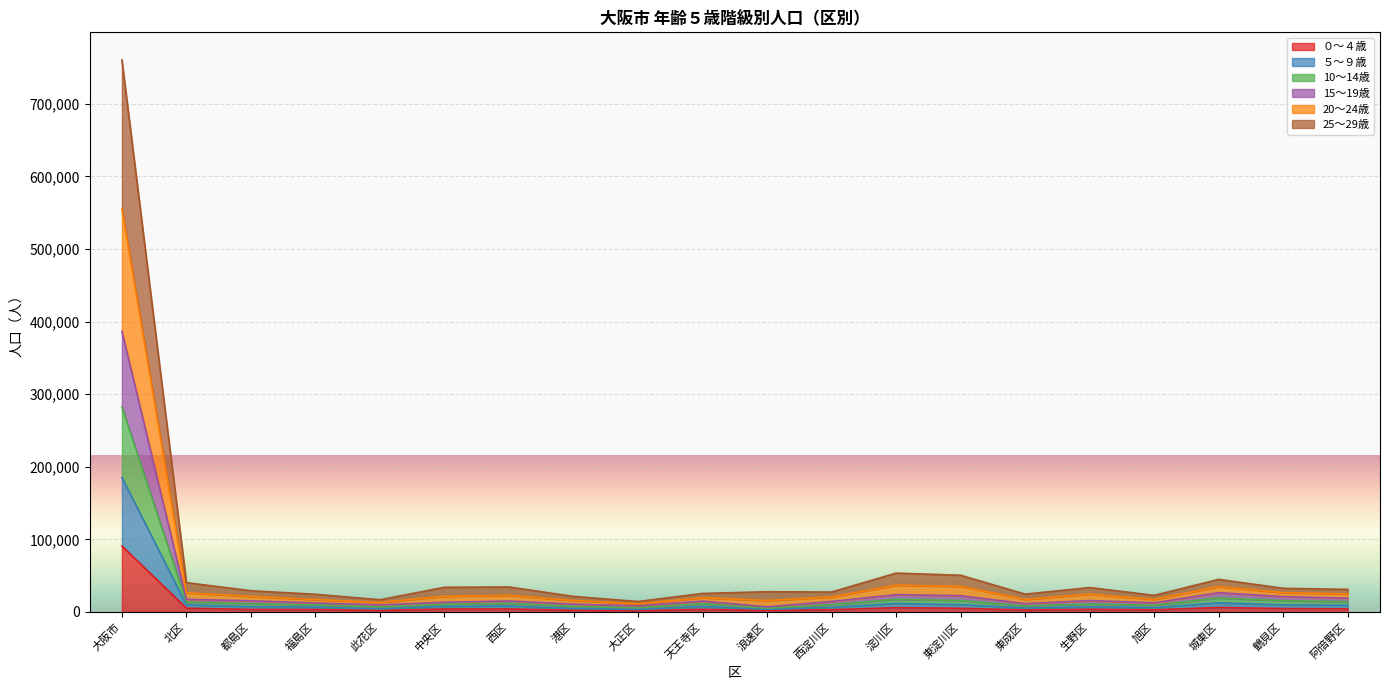

At which category does 10～14歳 reach its first local valley?

此花区